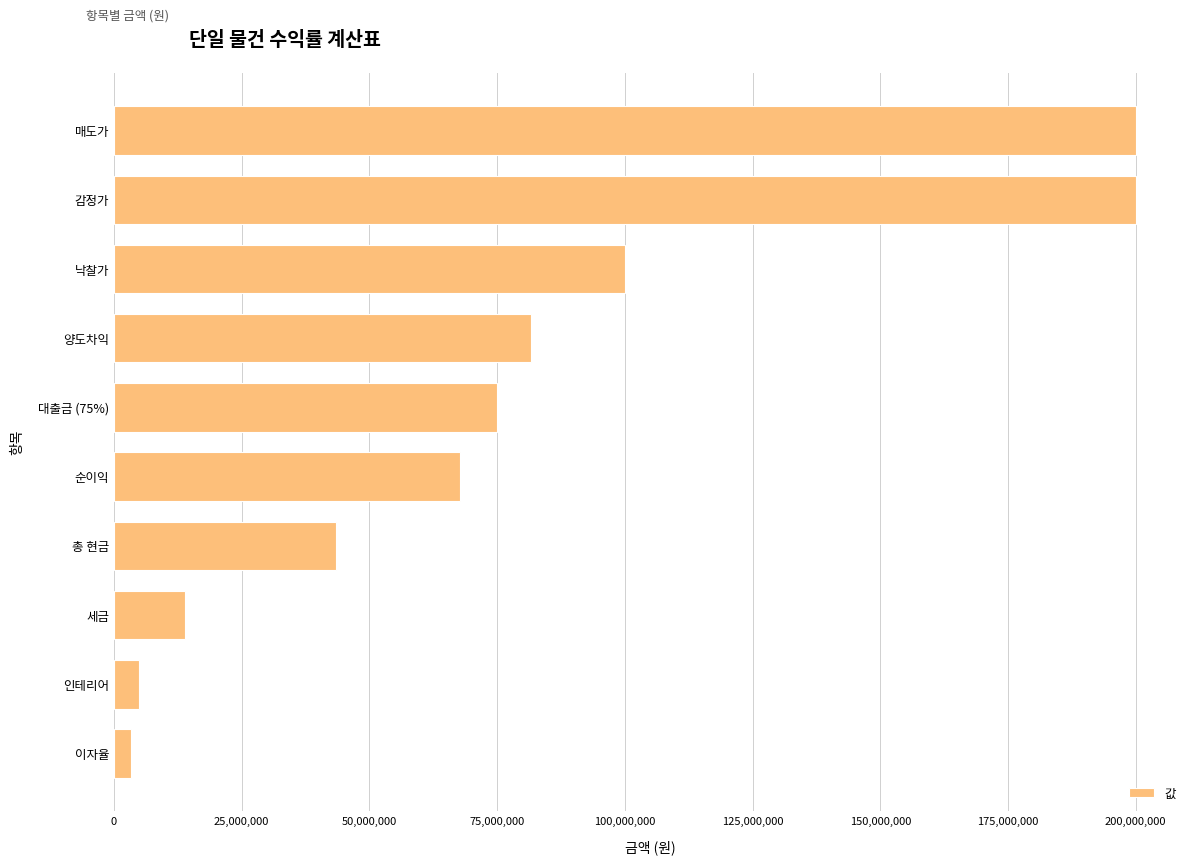

What is the sum of all values?

789975000